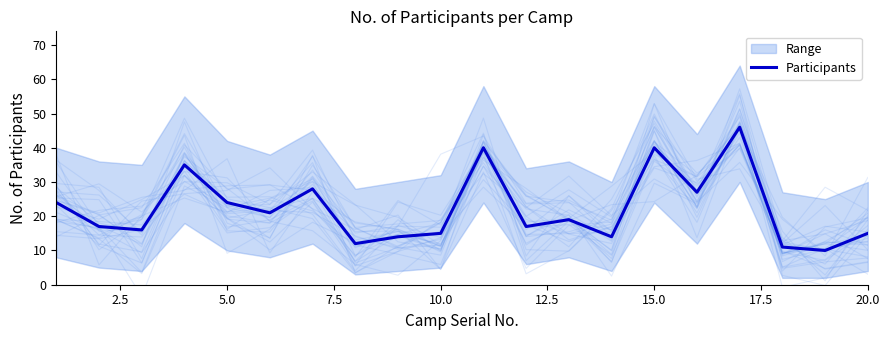

The value of Participants at 15.0 is 40. True or false?

True